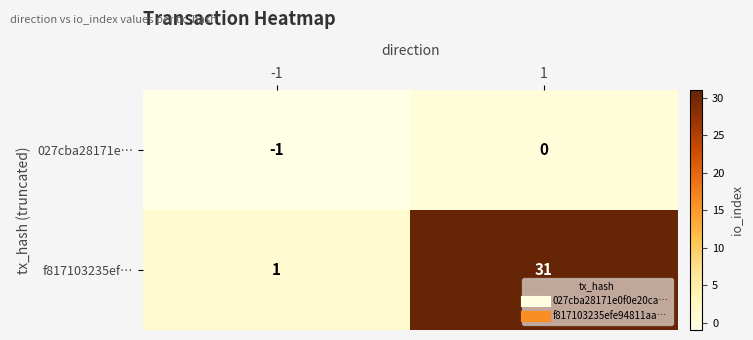

What is the minimum value shown in the chart?

-1